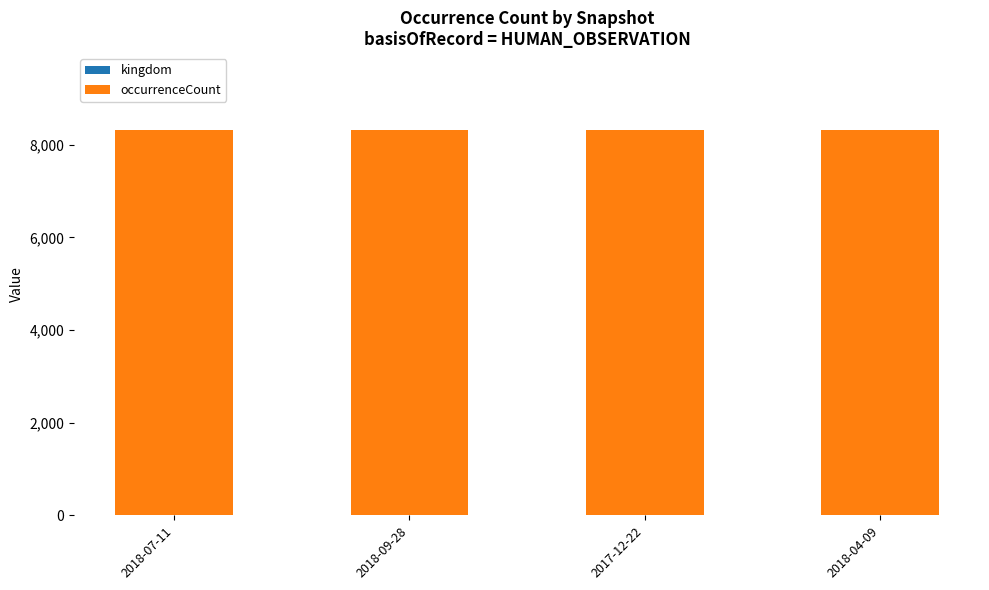

What is the total value across all series at 2018-07-11?

8318